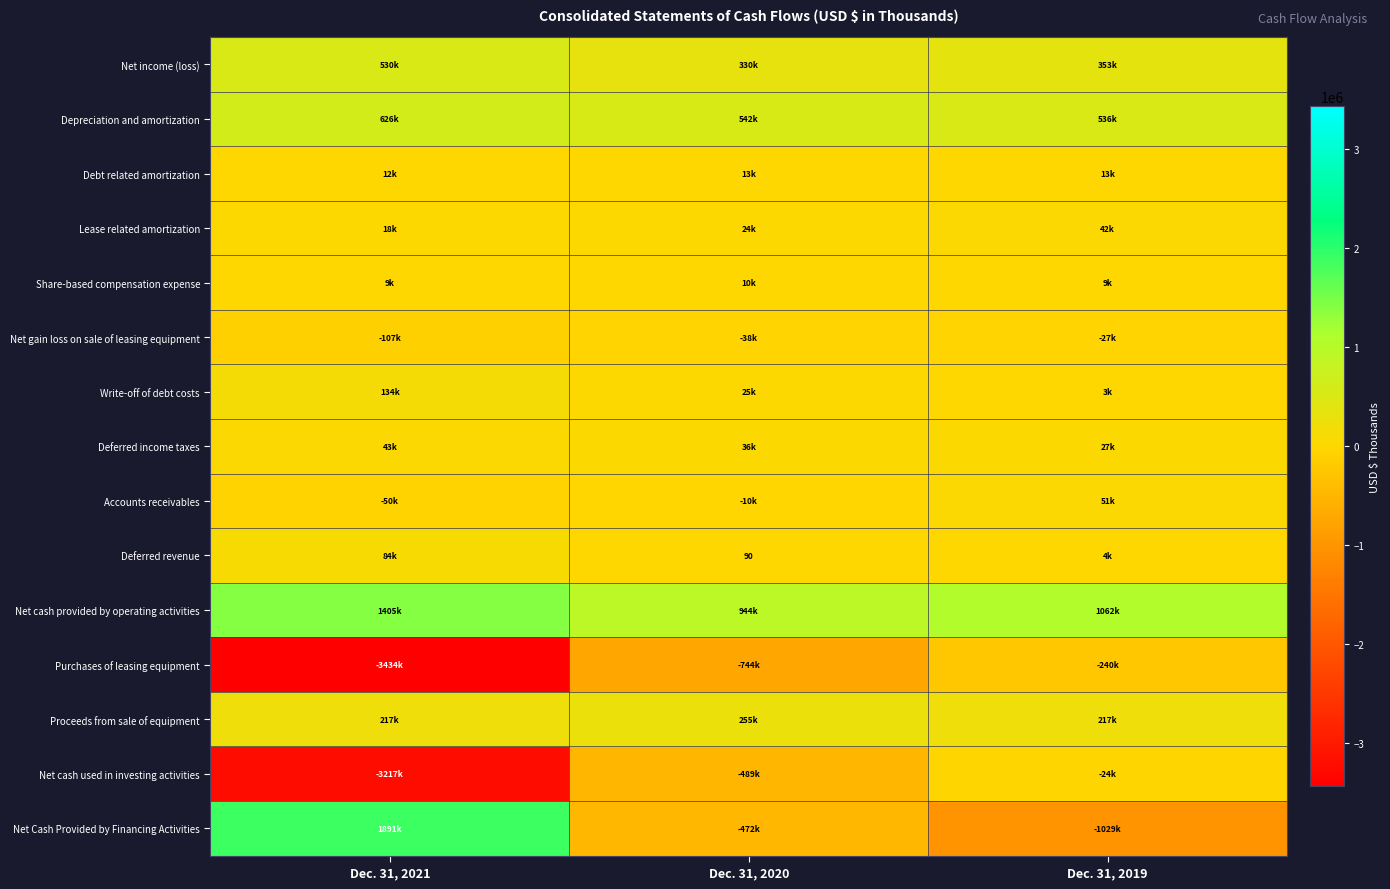

What is the difference between the Net cash used in investing activities values at Dec. 31, 2021 and Dec. 31, 2019?

3193666